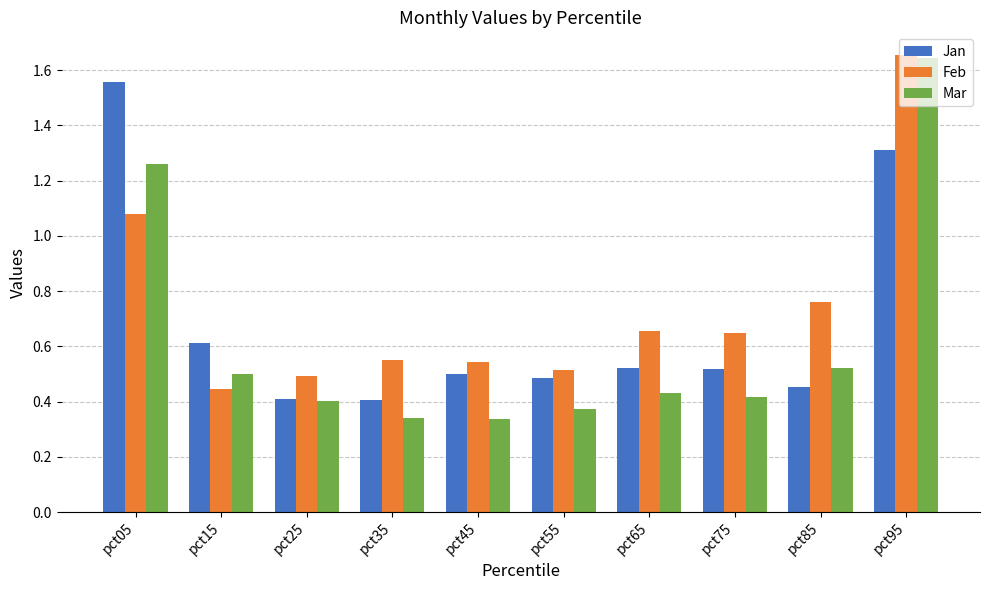

At pct65, list the series in order from largest to smallest.

Feb, Jan, Mar